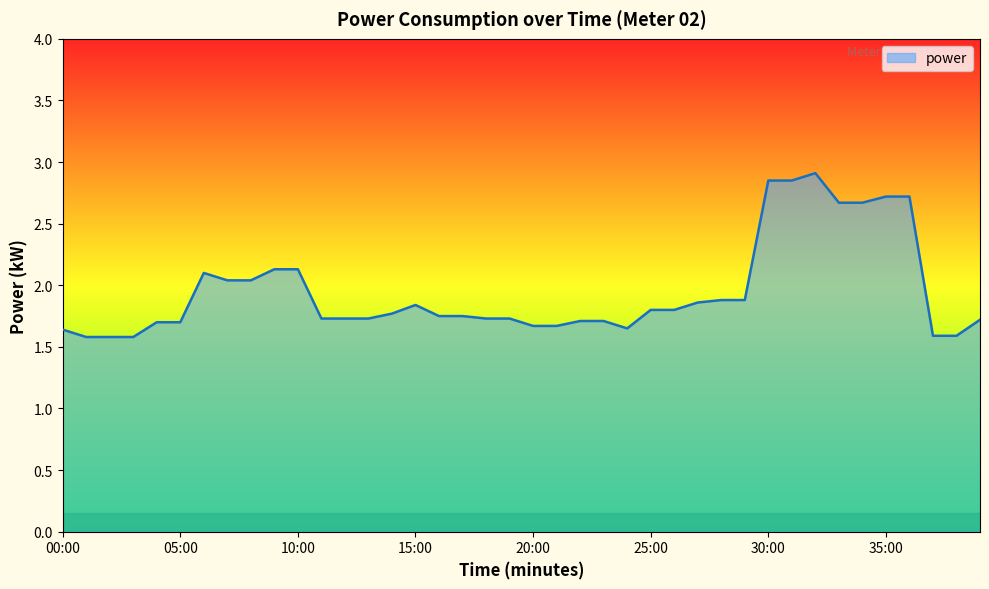

What is the difference between the maximum and minimum values?

1.3